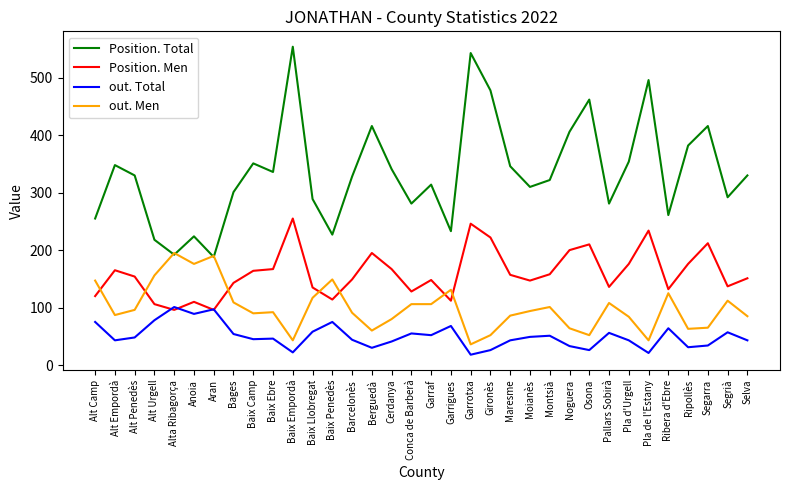

At which category is the sum across all series the highest?

Baix Empordà